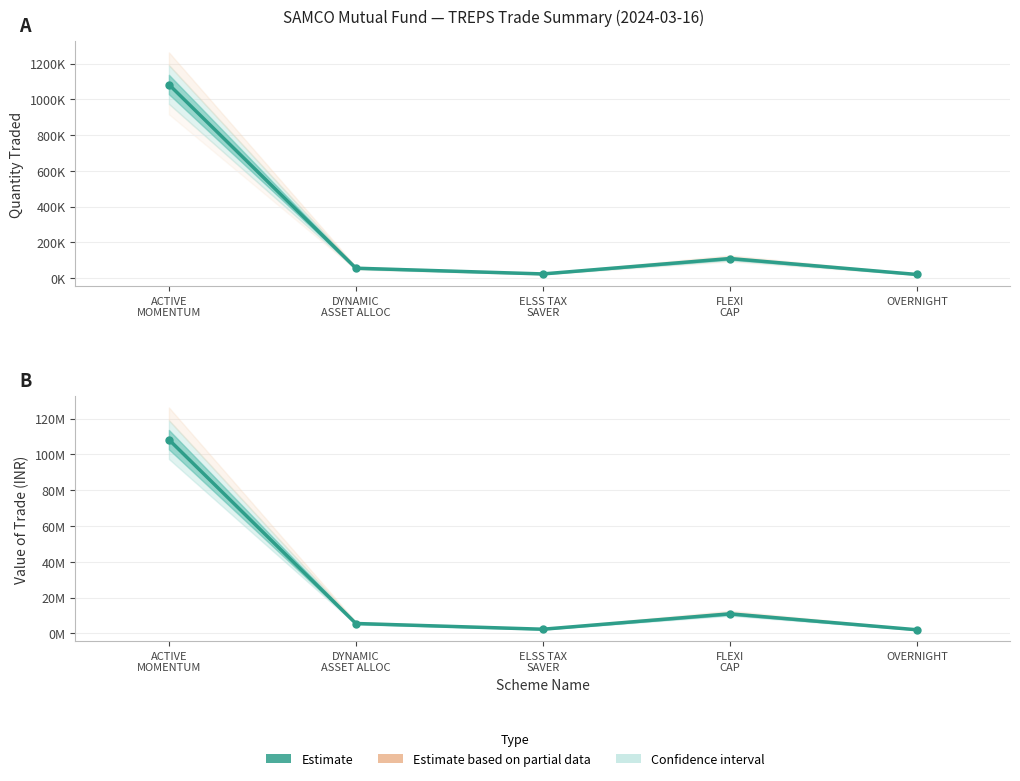

Between ELSS TAX
SAVER and FLEXI
CAP, which is larger?

FLEXI
CAP